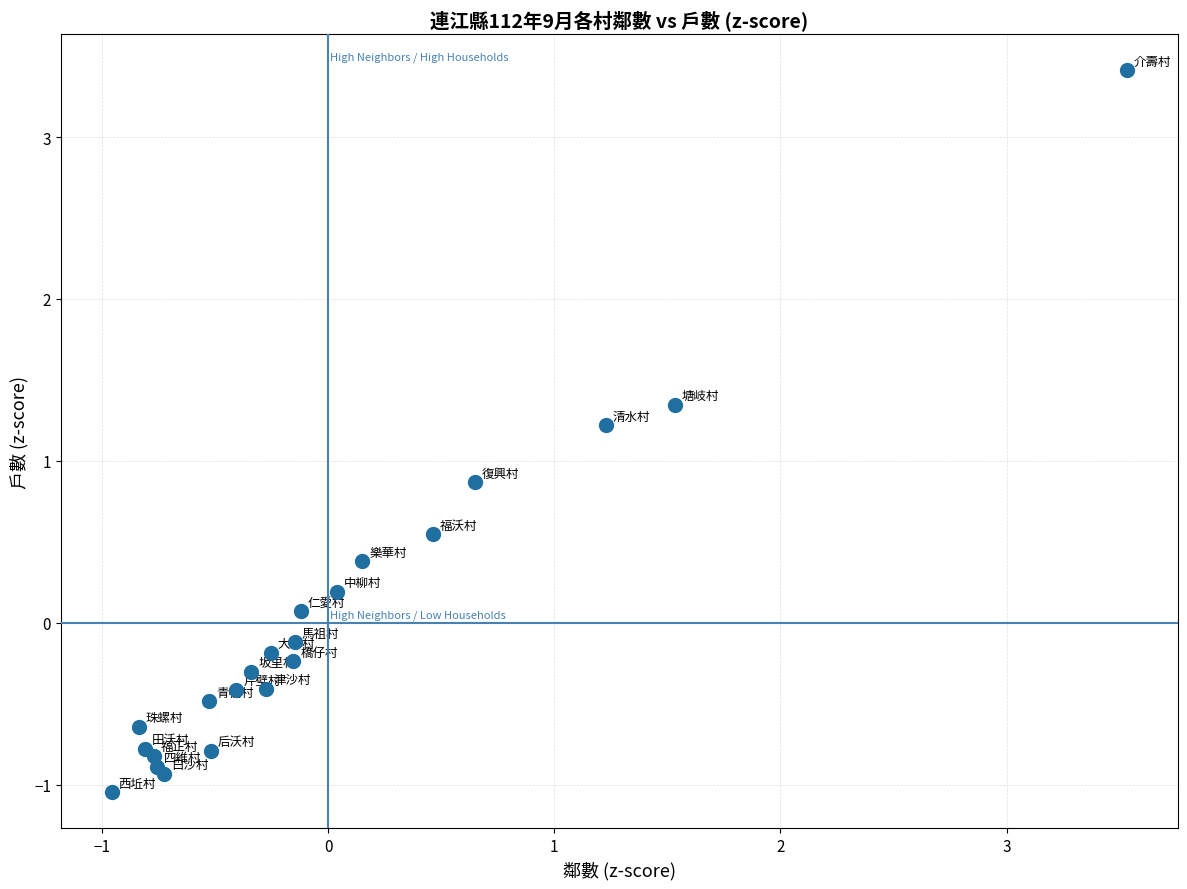

What Y value in the scatter plot is closest to 1?

0.9